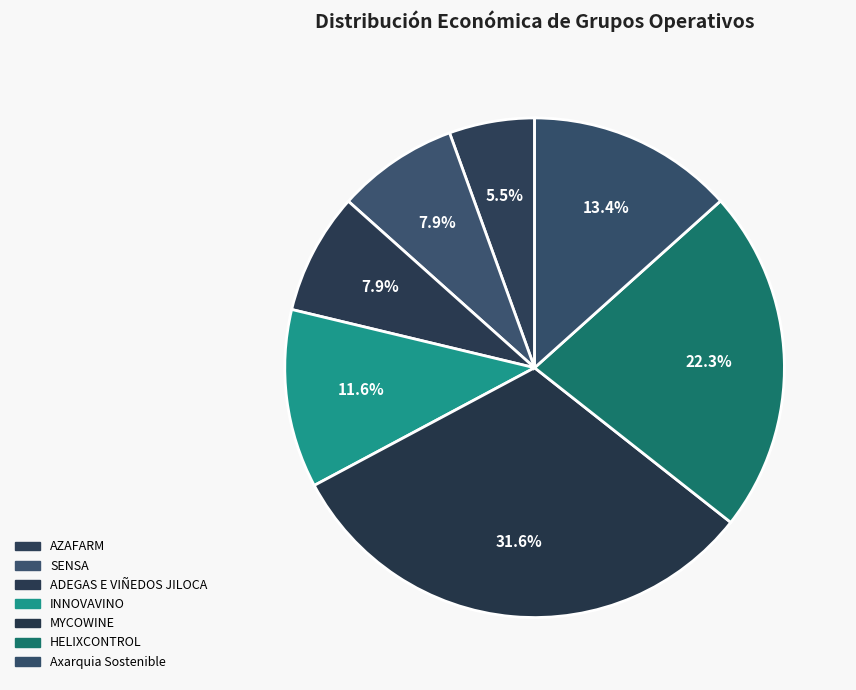

To the nearest percent, what portion does AZAFARM represent?

6%